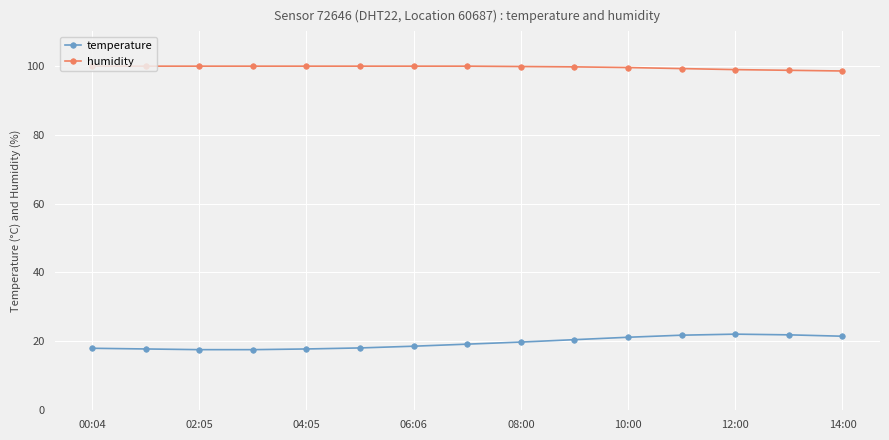

At how many categories does at least one series exceed 36?

15